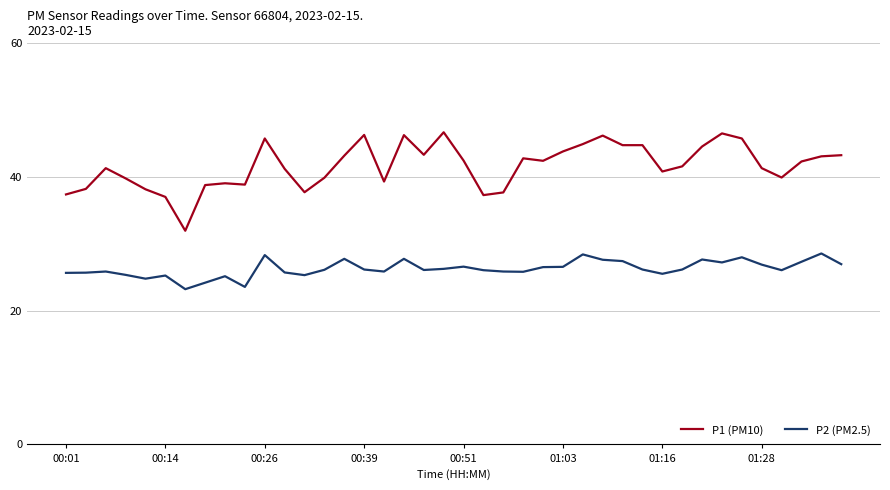

True or false: P2 (PM2.5) and P1 (PM10) cross at least once.

False